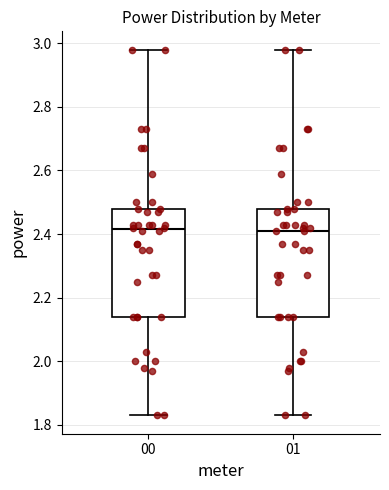

Reading left to right, transcribe this box plot: for each box, give where its median line is, the range the box spans, and where its two whiskers end, as read against the y-axis. The values are not printed on the chart, so give them approximately, as read against the axis.

00: median 2.42, box 2.14 to 2.48, whiskers 1.84 to 2.98
01: median 2.42, box 2.14 to 2.48, whiskers 1.84 to 2.98